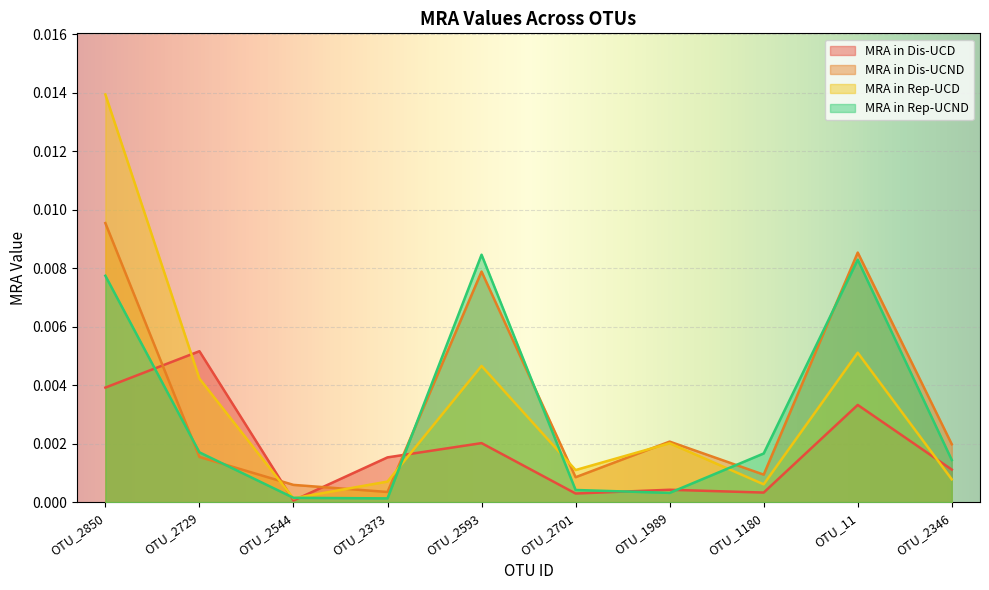

Between OTU_1989 and OTU_2593, which is larger?

OTU_2593